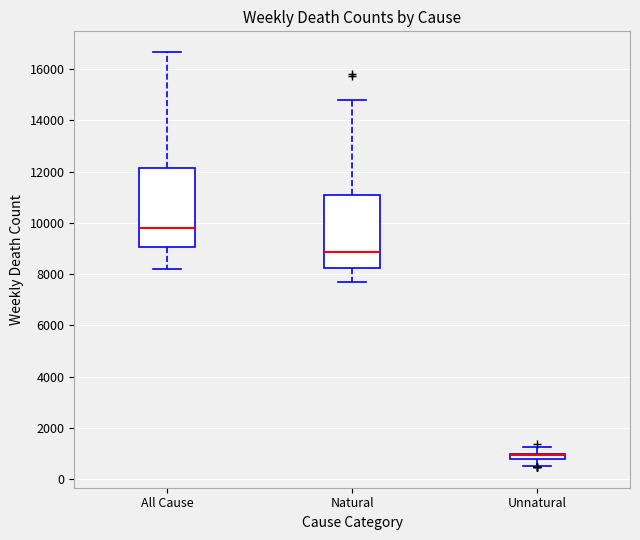

Where is the upper edge of the box for Unnatural on the y-axis? The values are not printed on the chart, so give them approximately, as read against the axis.

1000